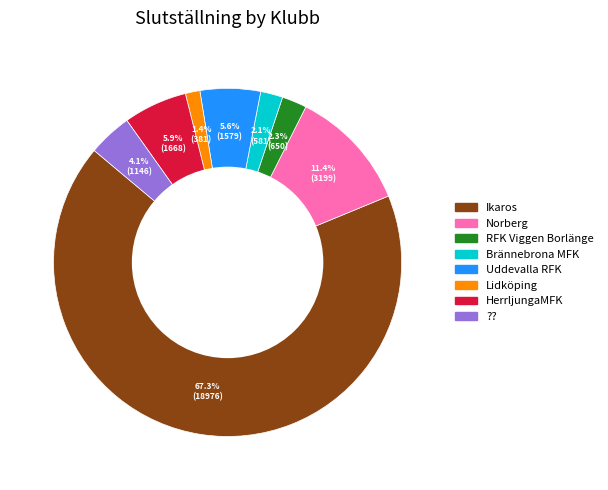

Is there a majority slice in this chart?

Yes